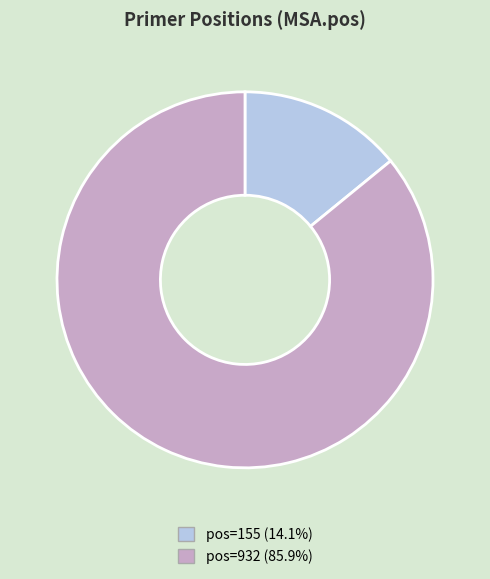

Do pos=932 (85.9%) and pos=155 (14.1%) together represent more than half of the pie?

Yes